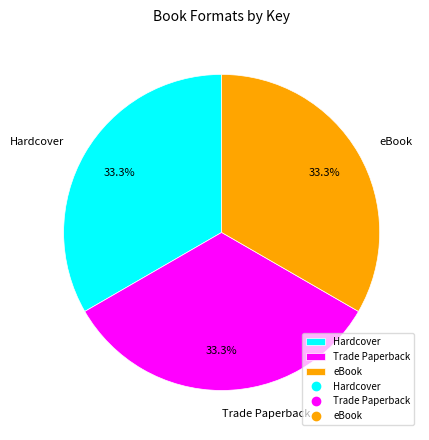

Is there any slice that represents more than half of the pie?

No